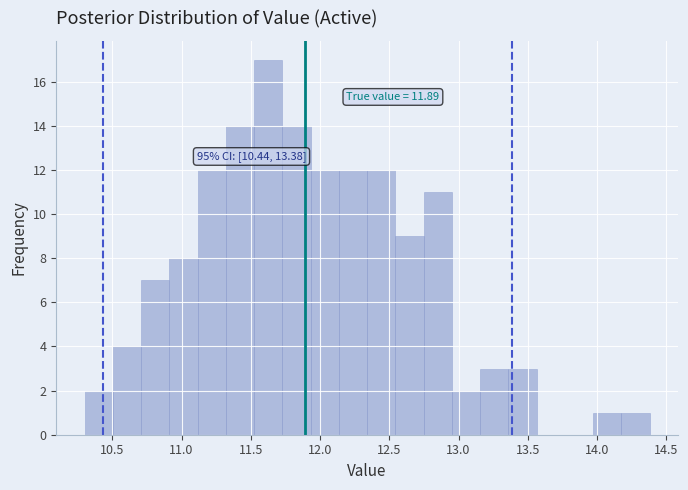

Which range on the x-axis has the tallest bar?

11.50 to 11.75